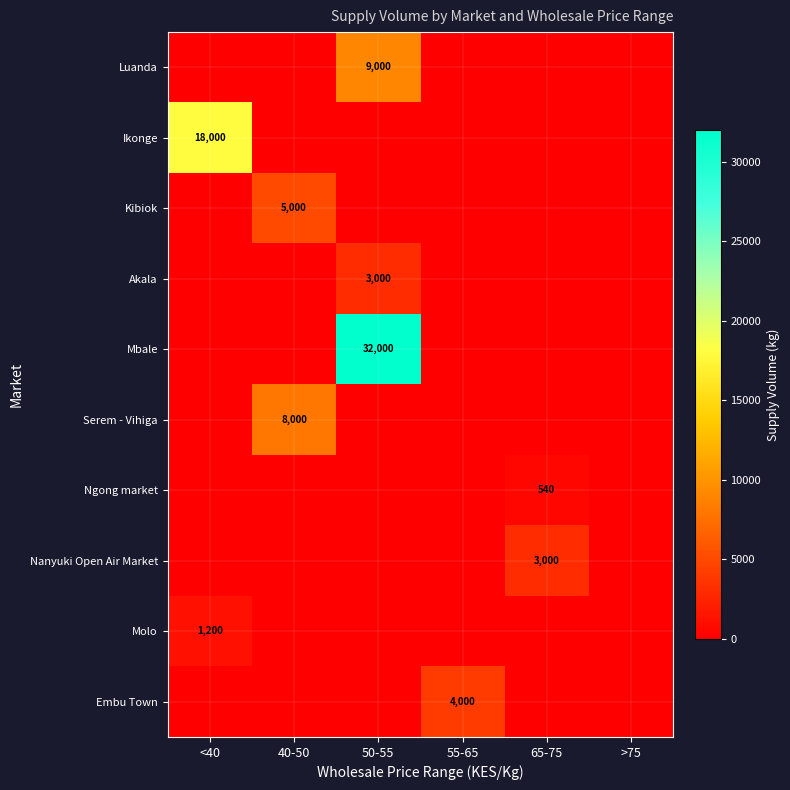

The Luanda series shows 5096 at 50-55. True or false?

False